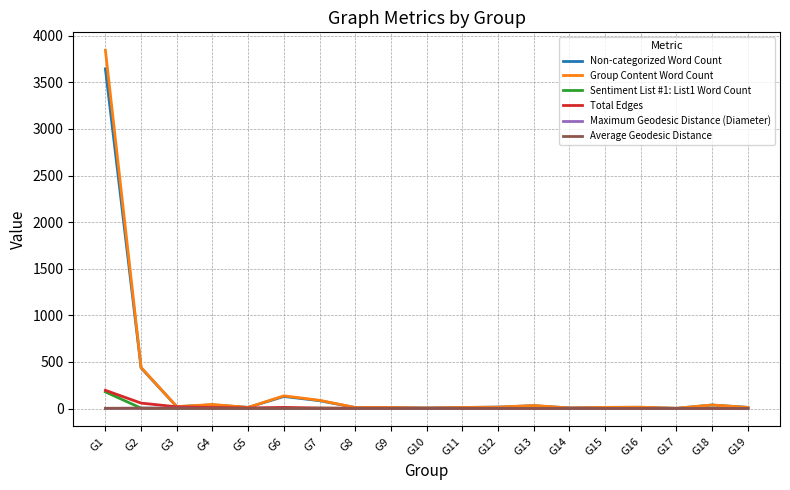

Which series has the largest range (max minus min)?

Group Content Word Count